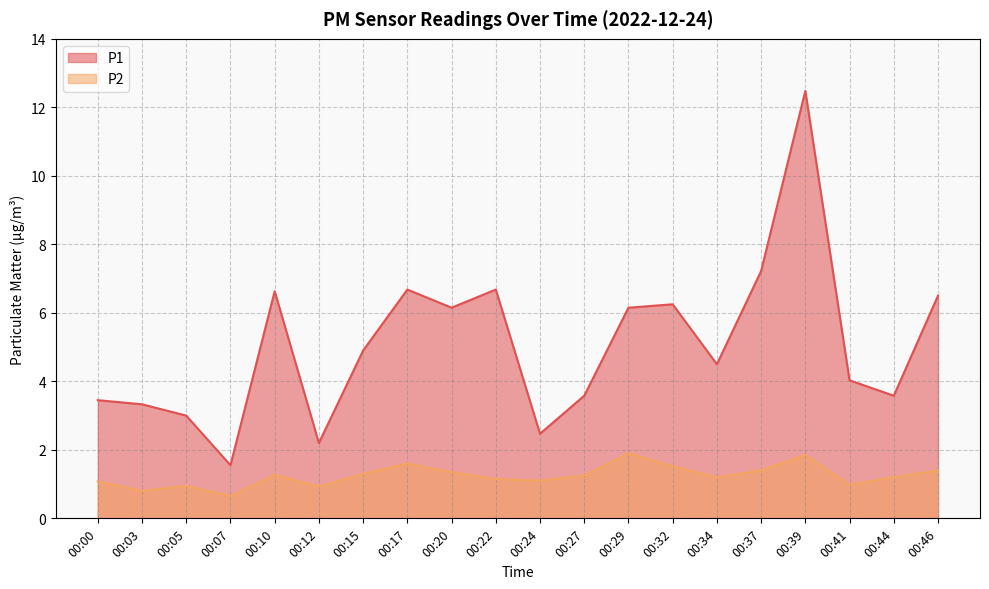

Reading left to right, list all the values displayed in this chart.

P1: 00:00=3.5	00:03=3.3	00:05=3.0	00:07=1.6	00:10=6.6	00:12=2.2	00:15=4.9	00:17=6.7	00:20=6.2	00:22=6.7	00:24=2.5	00:27=3.6	00:29=6.2	00:32=6.2	00:34=4.5	00:37=7.2	00:39=12.5	00:41=4.0	00:44=3.6	00:46=6.5
P2: 00:00=1.1	00:03=0.8	00:05=0.9	00:07=0.7	00:10=1.3	00:12=0.9	00:15=1.3	00:17=1.6	00:20=1.4	00:22=1.1	00:24=1.1	00:27=1.2	00:29=1.9	00:32=1.5	00:34=1.2	00:37=1.4	00:39=1.9	00:41=1.0	00:44=1.2	00:46=1.4